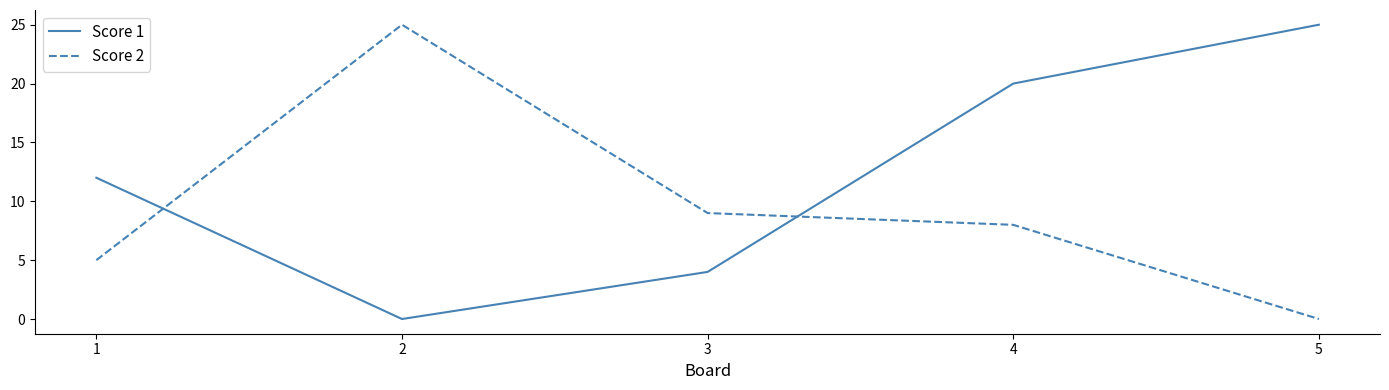

How many lines are shown in the chart?

2